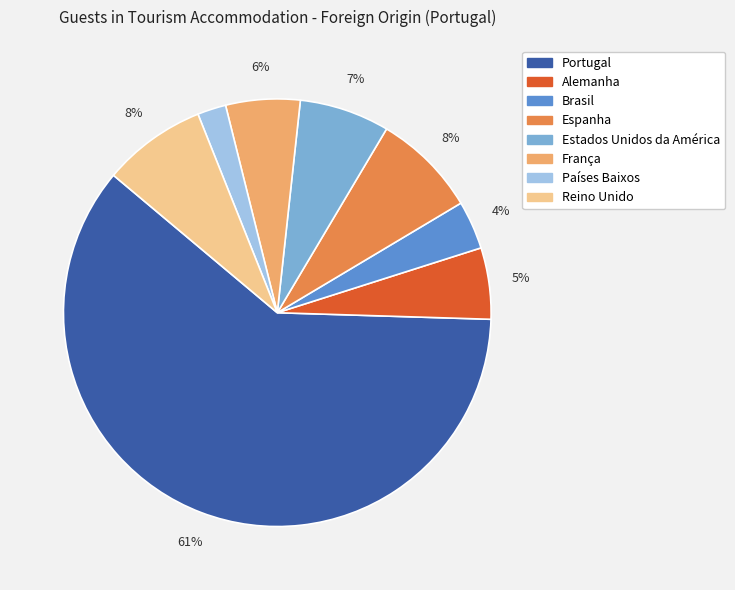

How many segments does this pie chart have?

8